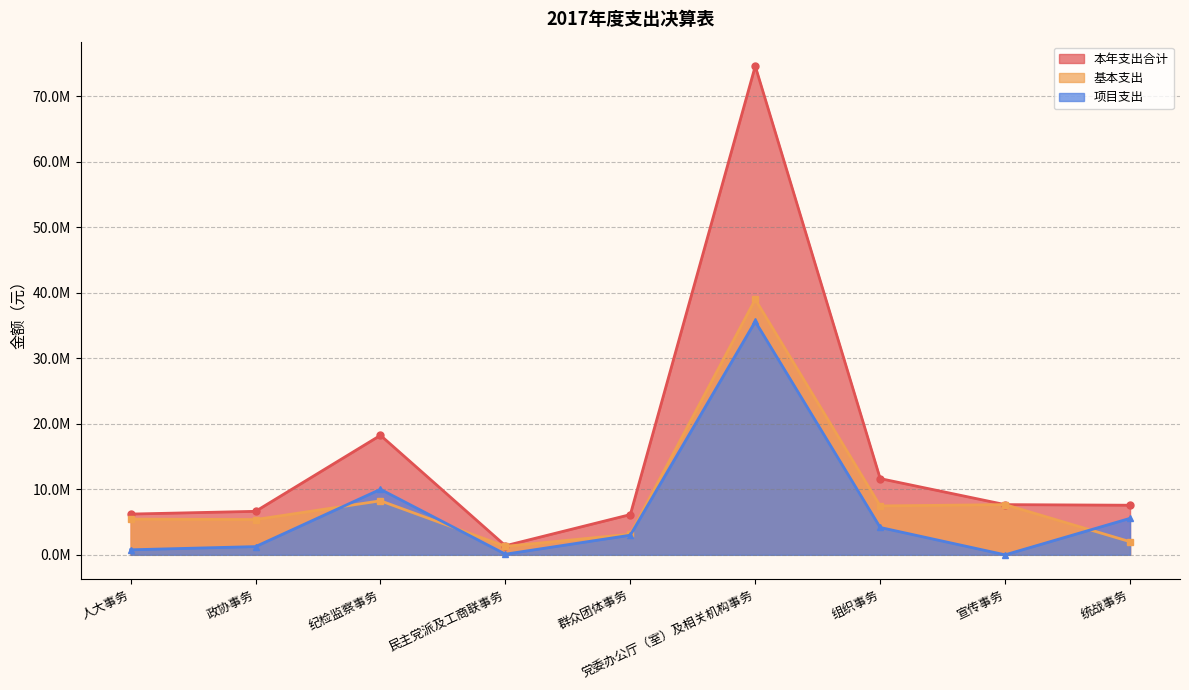

Between 纪检监察事务 and 党委办公厅（室）及相关机构事务, which series saw the biggest shift?

本年支出合计